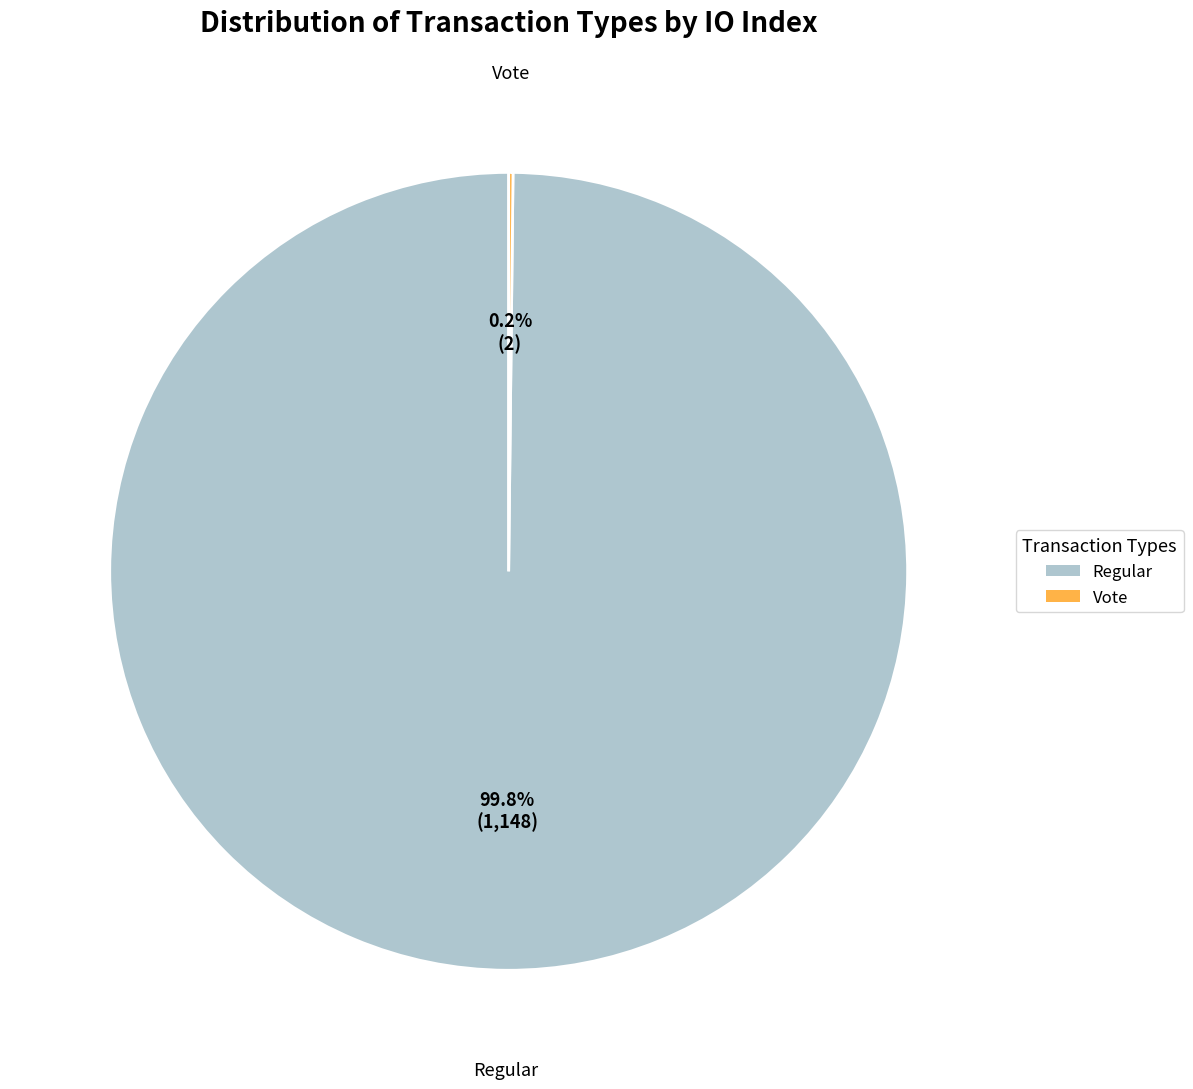

Which slice is the largest?

Regular